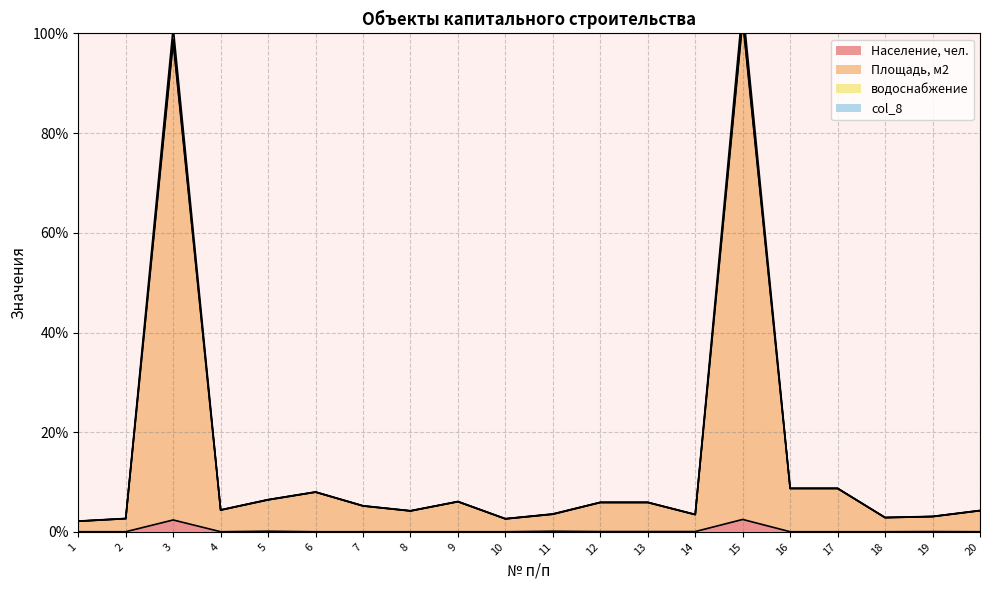

What is the highest value of the Население, чел. series?

2.5